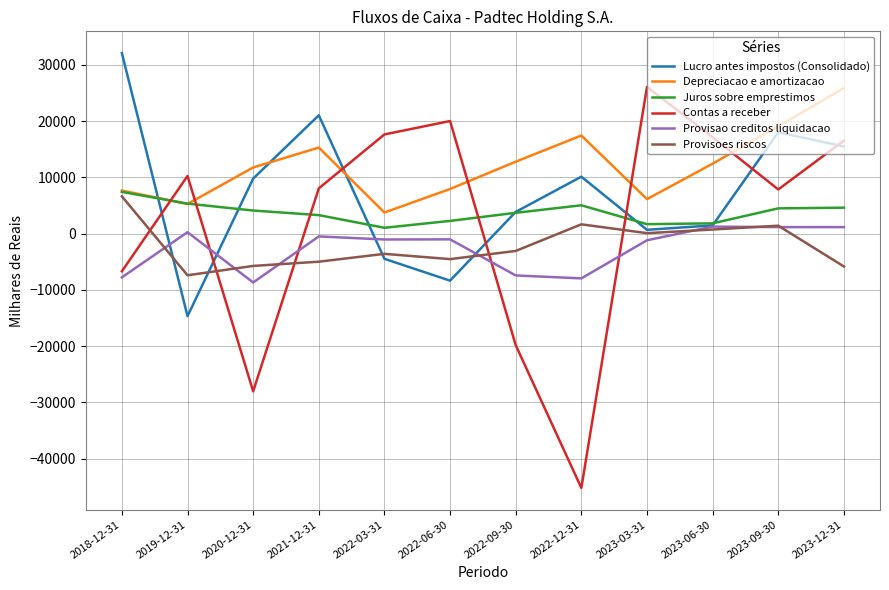

At how many categories does at least one series exceed 22774?

3